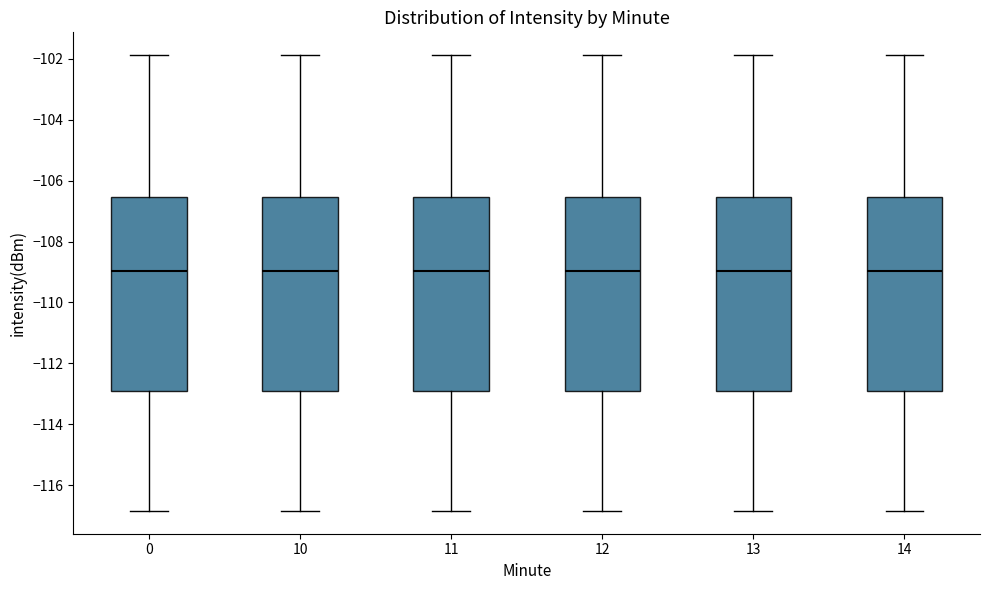

Where does the median line of the box at x = 14 sit on the y-axis? The values are not printed on the chart, so give them approximately, as read against the axis.

-109.0